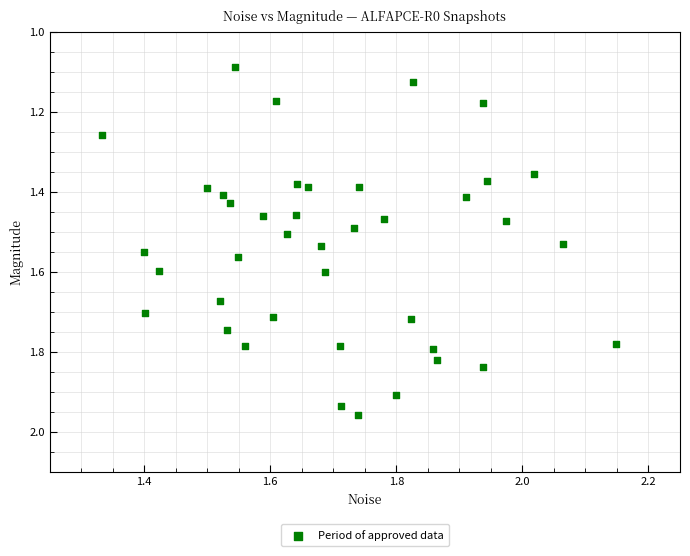

What is the range of X values (max minus min)?

0.8